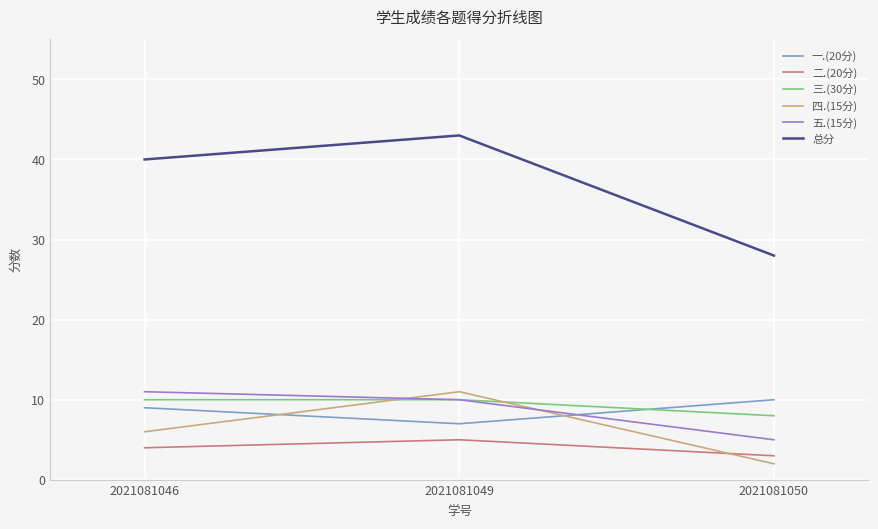

Between 2021081046 and 2021081049, which series saw the biggest shift?

四.(15分)